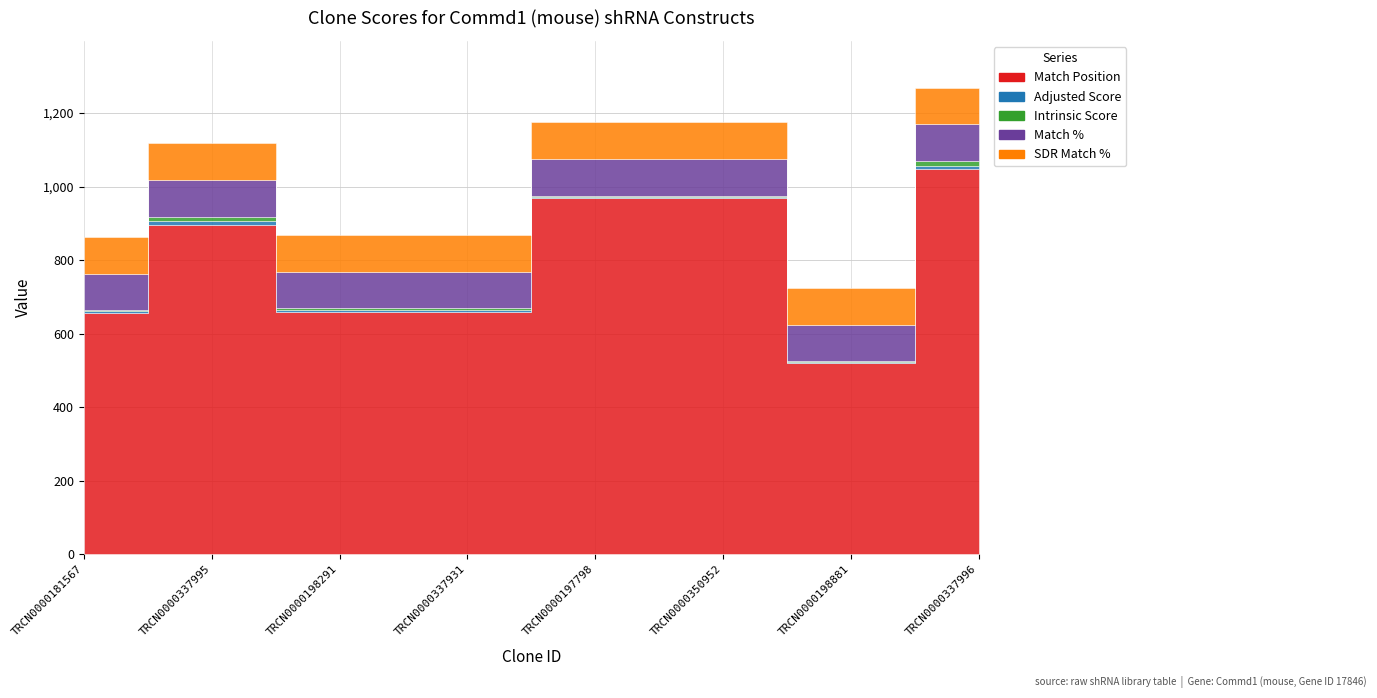

The Intrinsic Score series shows 4.5 at TRCN0000337995. True or false?

False